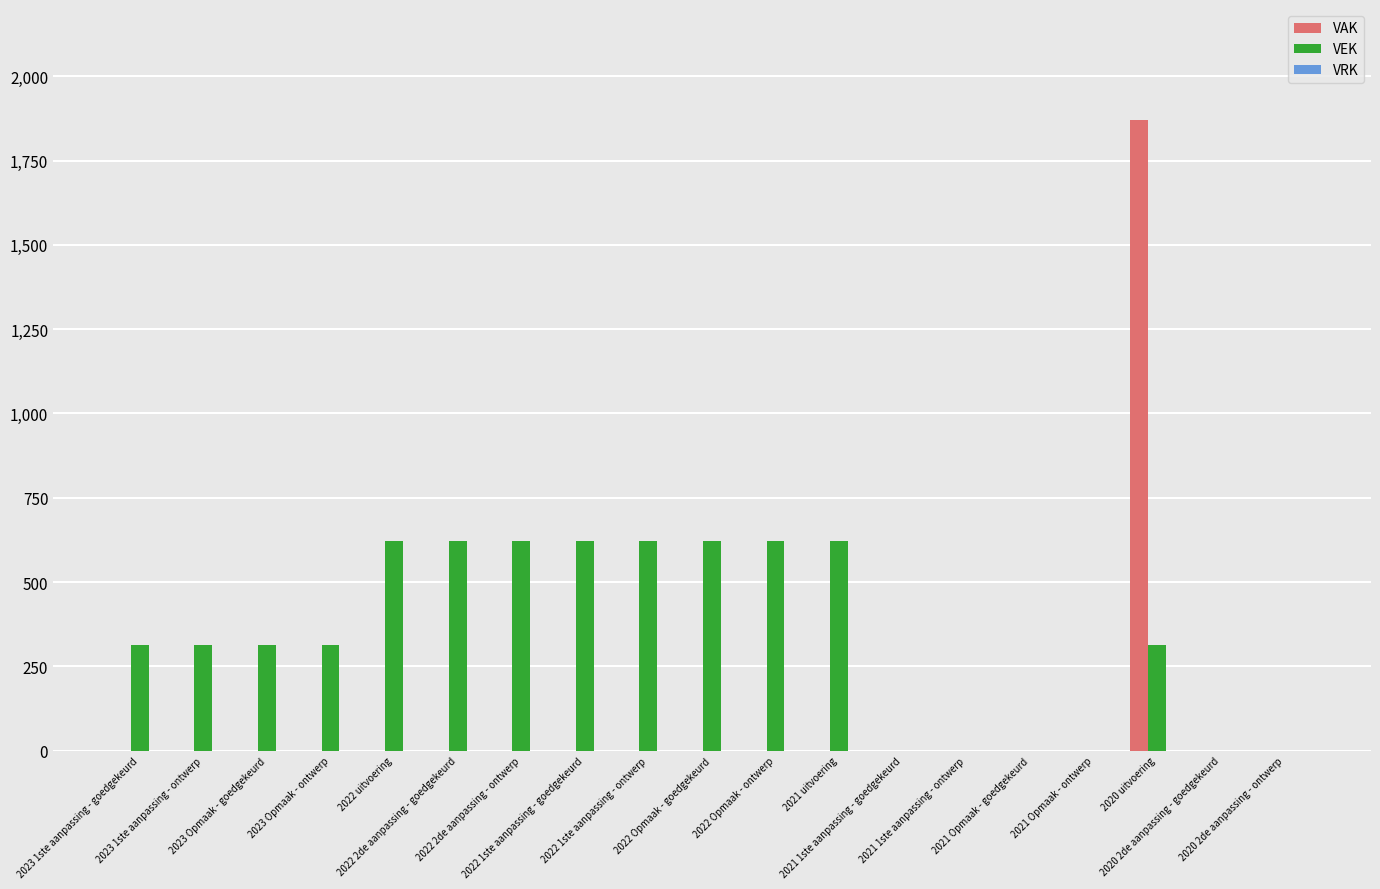

Between 2023 Opmaak - ontwerp and 2020 2de aanpassing - goedgekeurd, which series saw the biggest shift?

VEK